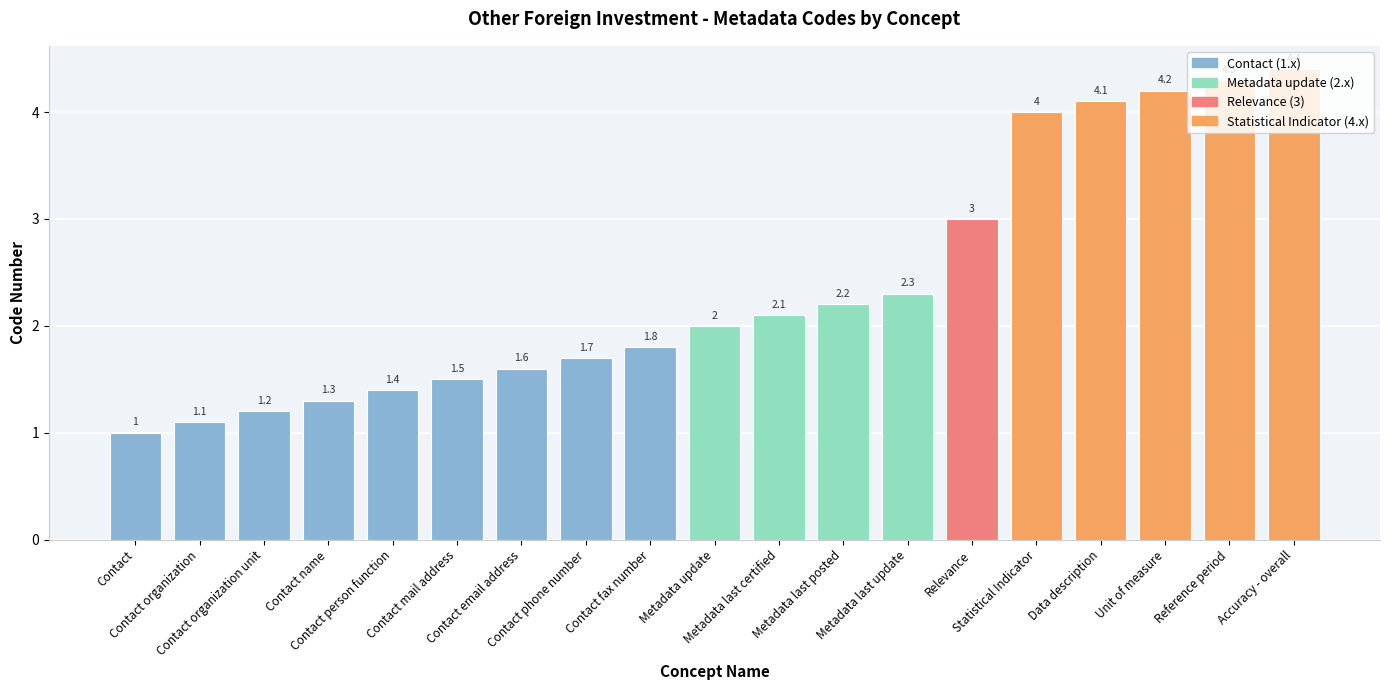

Reading left to right, what are all the values shown in this chart?

Contact=1.0	Contact organization=1.1	Contact organization unit=1.2	Contact name=1.3	Contact person function=1.4	Contact mail address=1.5	Contact email address=1.6	Contact phone number=1.7	Contact fax number=1.8	Metadata update=2.0	Metadata last certified=2.1	Metadata last posted=2.2	Metadata last update=2.3	Relevance=3.0	Statistical Indicator=4.0	Data description=4.1	Unit of measure=4.2	Reference period=4.3	Accuracy - overall=4.4